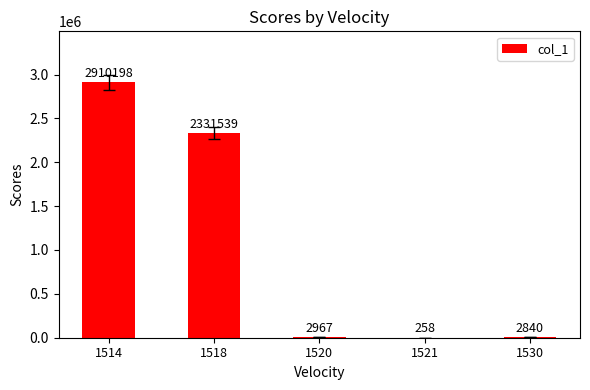

Reading left to right, transcribe all the data shown in this chart.

2910198	2331539	2967	258	2840